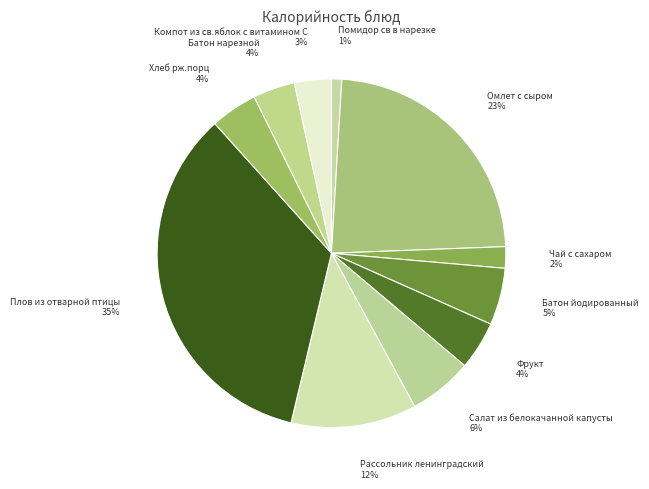

Count the number of slices in the pie.

11